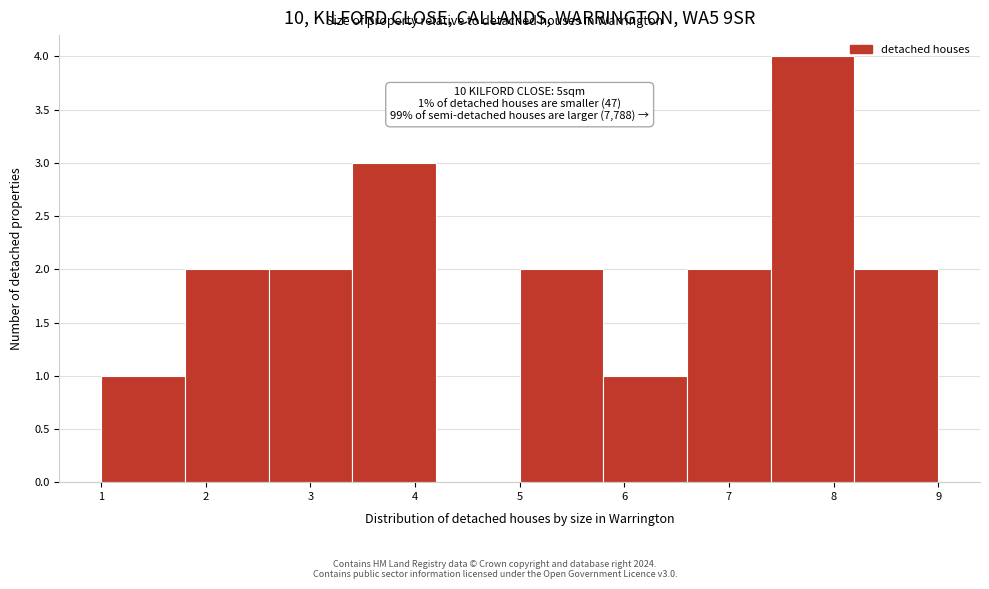

Which range on the x-axis has the tallest bar?

7.4 to 8.2